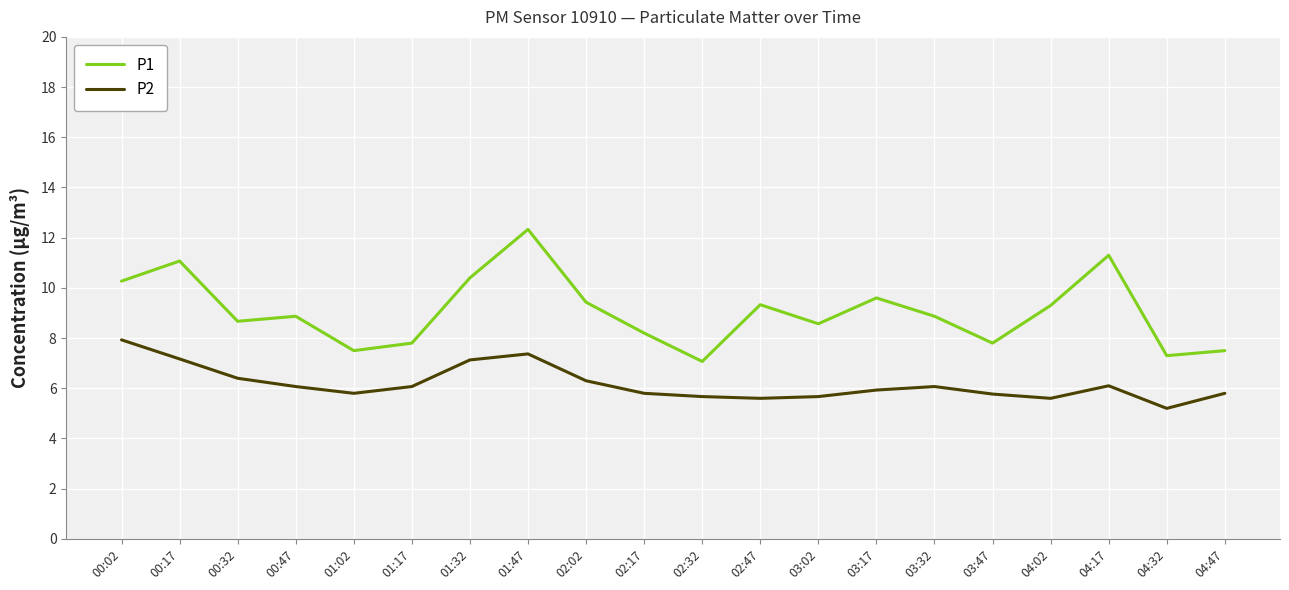

How many lines are shown in the chart?

2